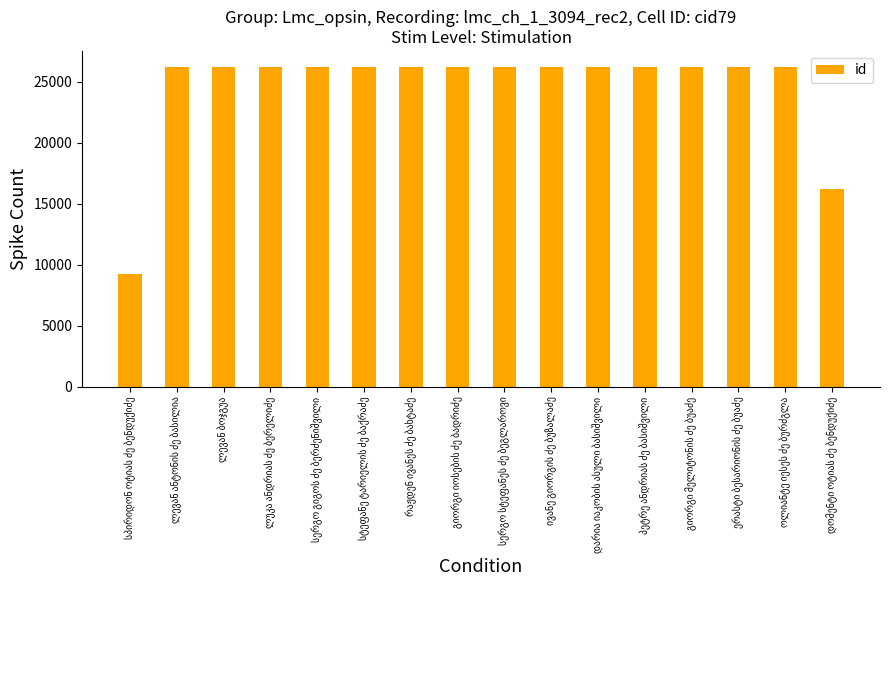

What is the sum of all values?

392590